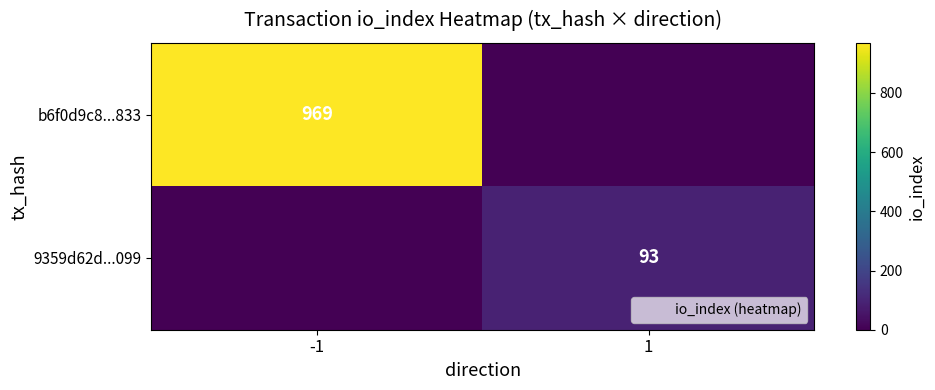

Which series changed the most between -1 and 1?

b6f0d9c8...833